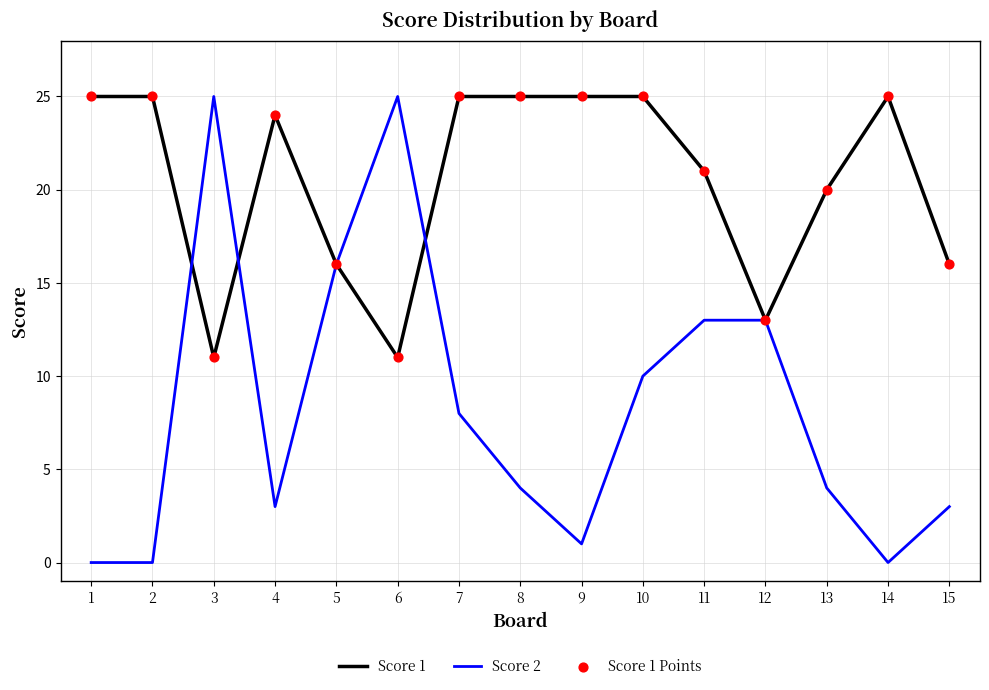

The Score 2 series shows 0 at 1. True or false?

True